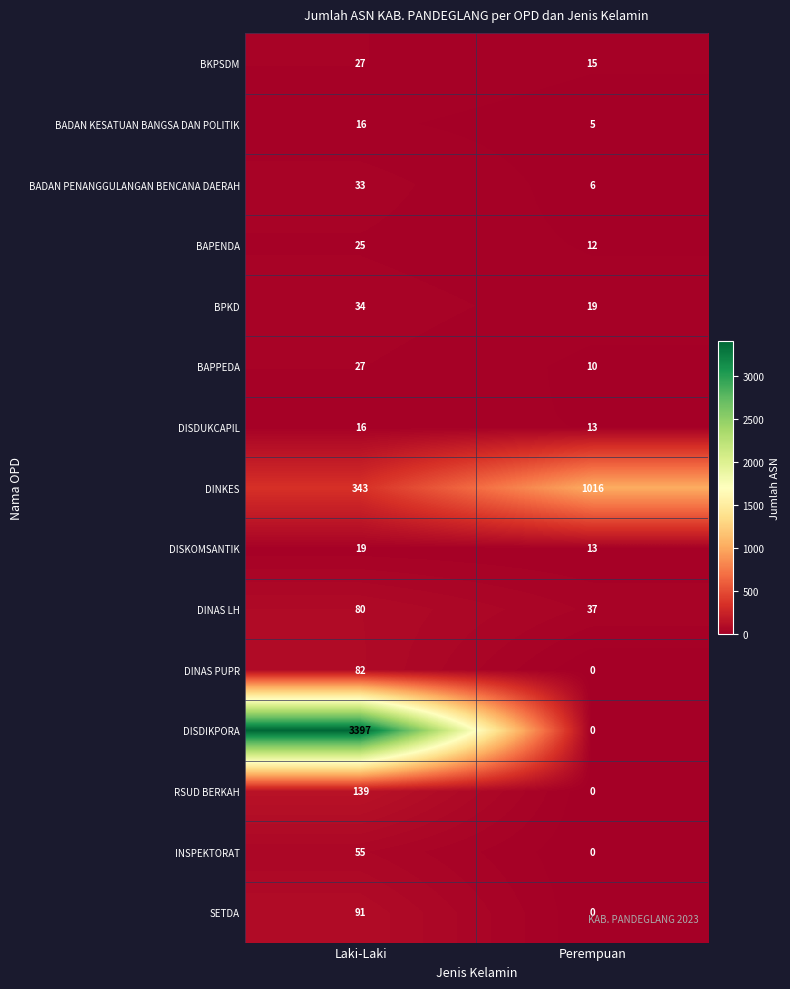

At which label is DISDUKCAPIL closest to 14?

Perempuan